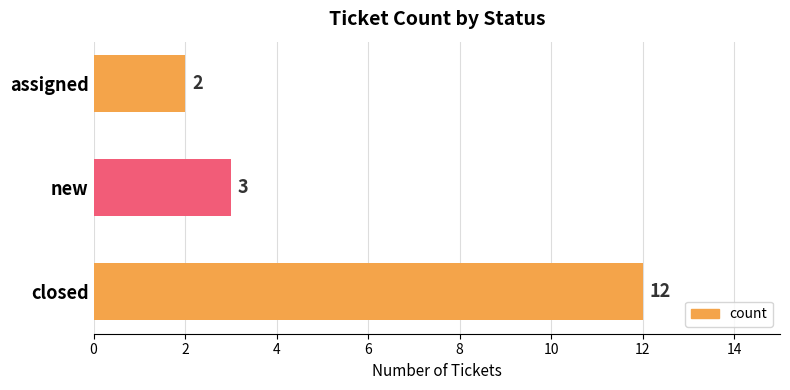

Is it true that the value at assigned is 2?

True